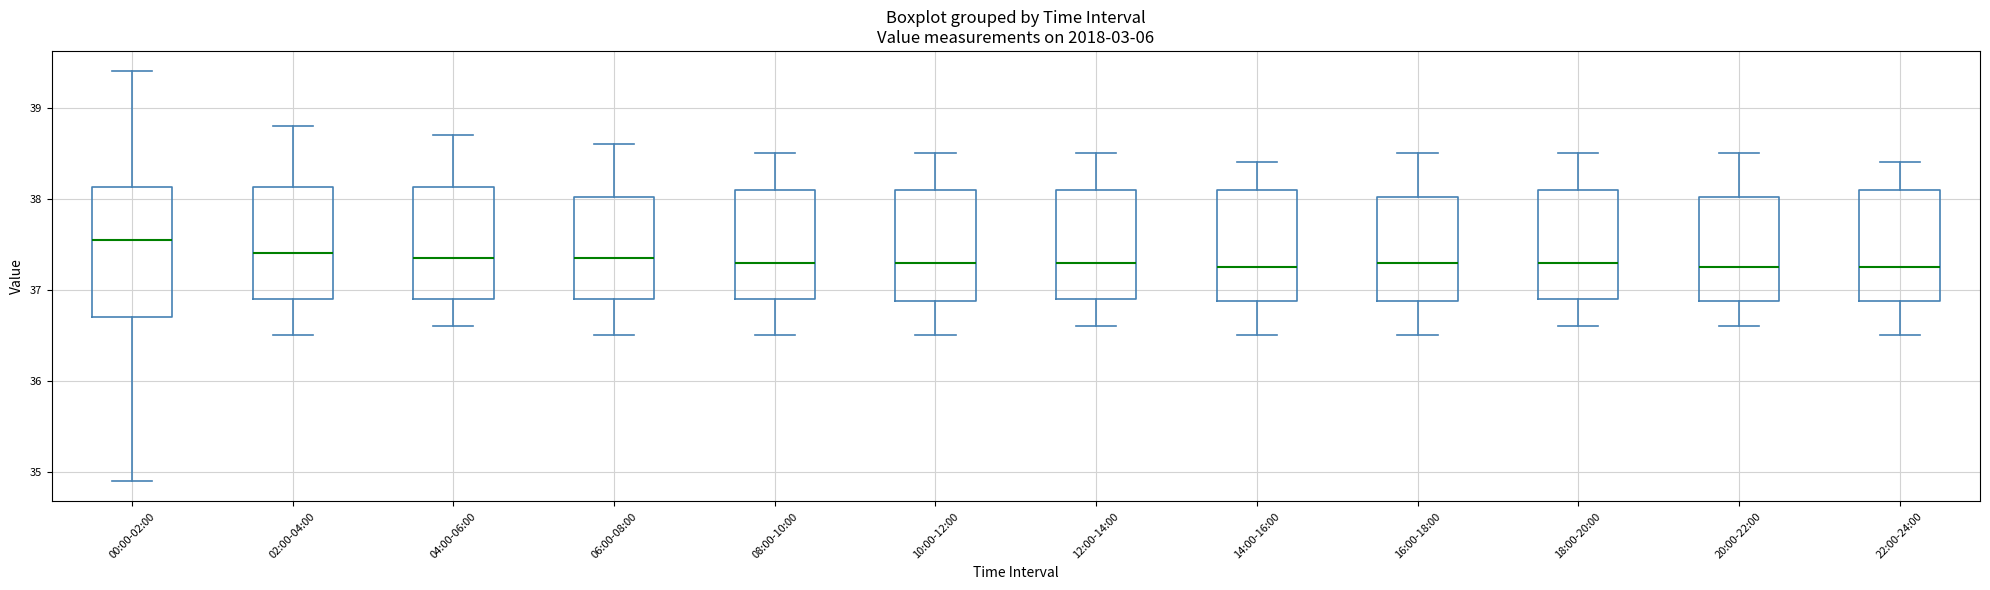

Where does the lower whisker of the box for 00:00-02:00 end on the y-axis? The values are not printed on the chart, so give them approximately, as read against the axis.

34.9